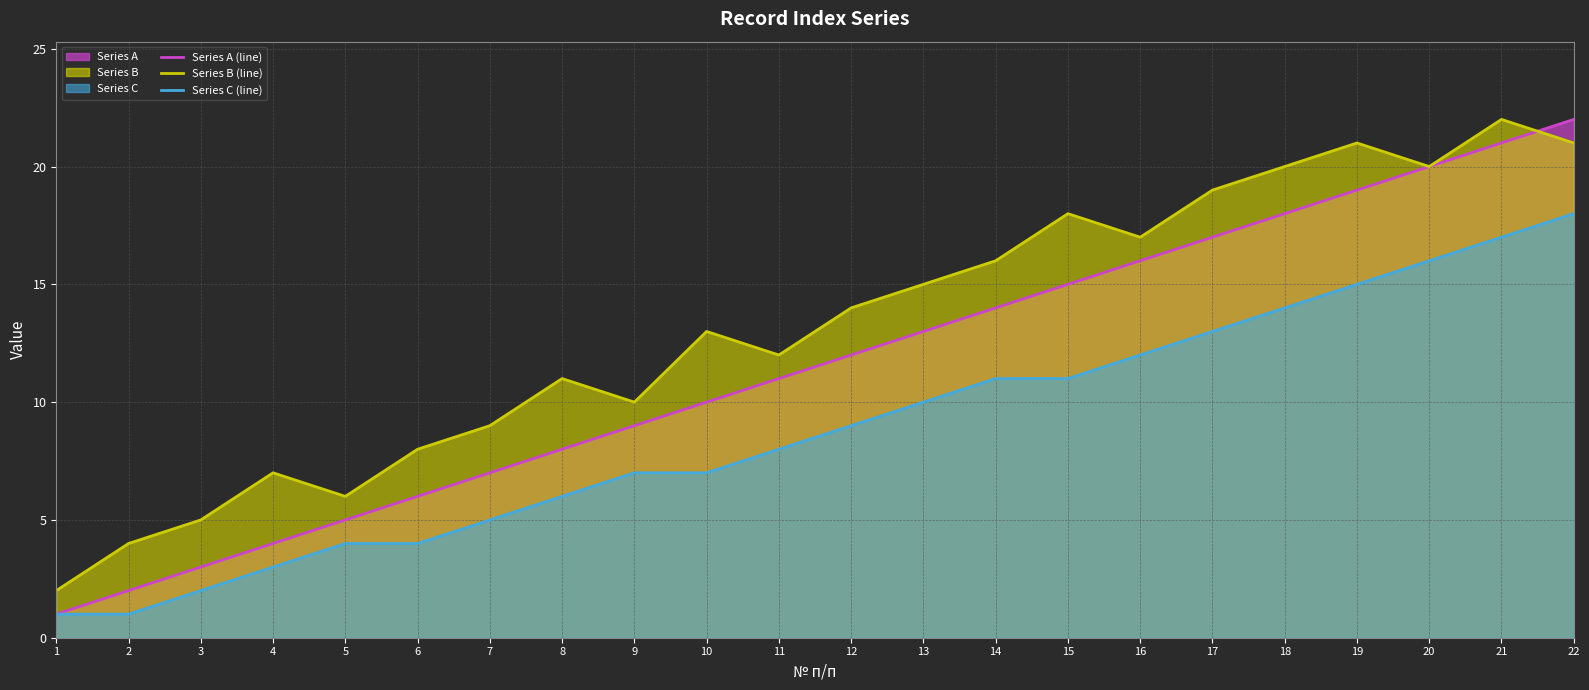

Is the value of Series B (line) at 12 greater than the value of Series A (line) at 21?

No